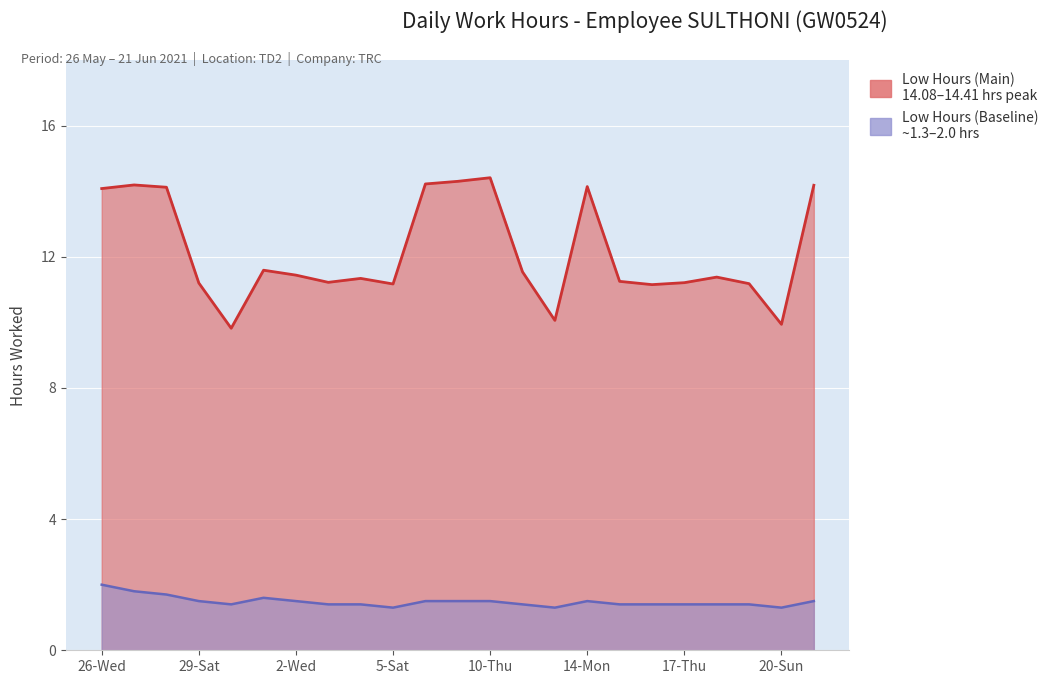

Which series changed the most between 31-Mon and 3-Thu?

Low Hours (Main)